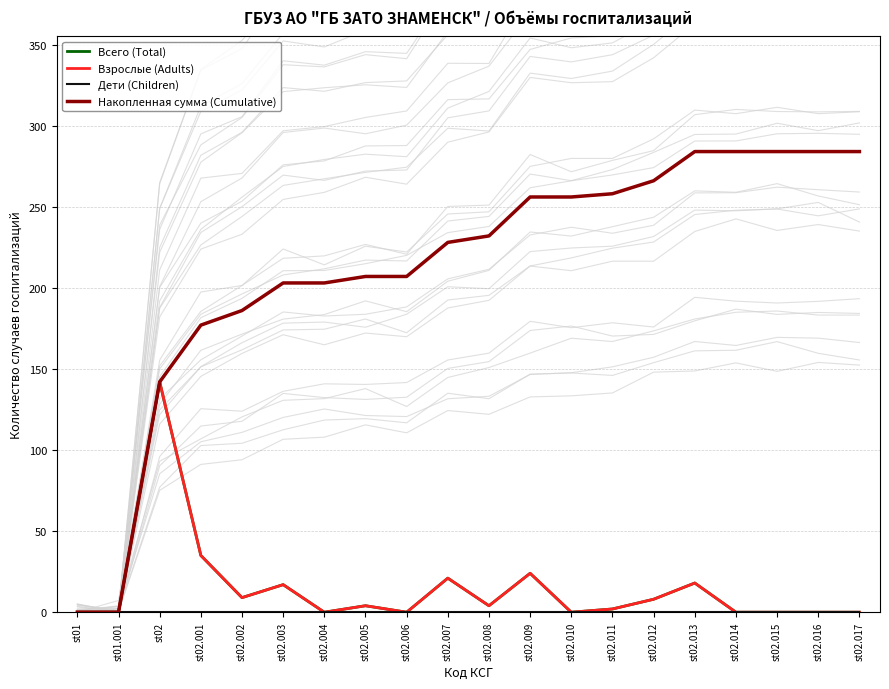

The value of Взрослые (Adults) at st02.006 is -88. True or false?

False